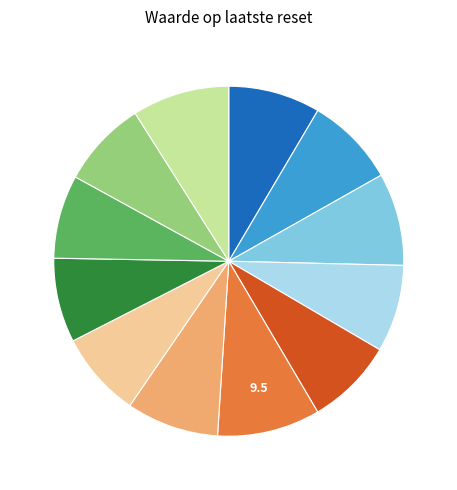

Is there any slice that represents more than half of the pie?

No